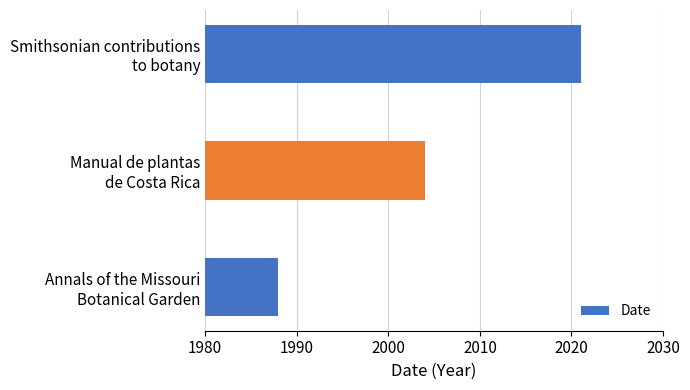

At which category does the chart reach its minimum across all series?

Annals of the Missouri
Botanical Garden